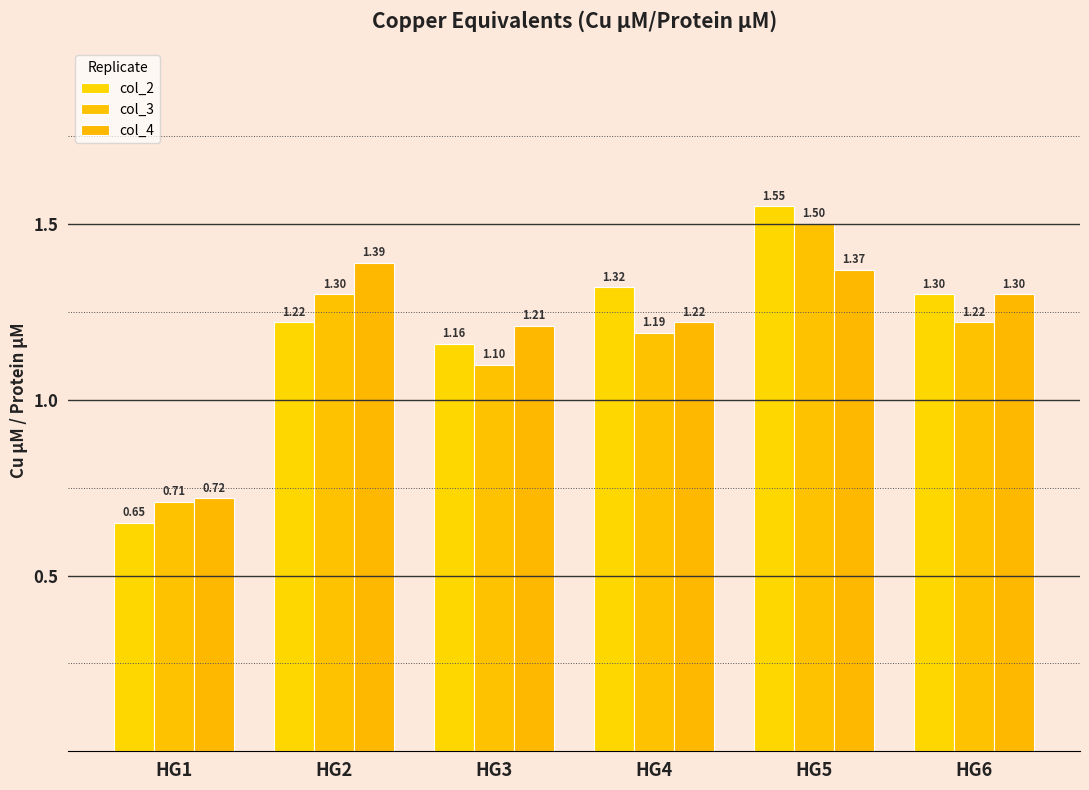

Which series has the largest total across all categories?

col_4